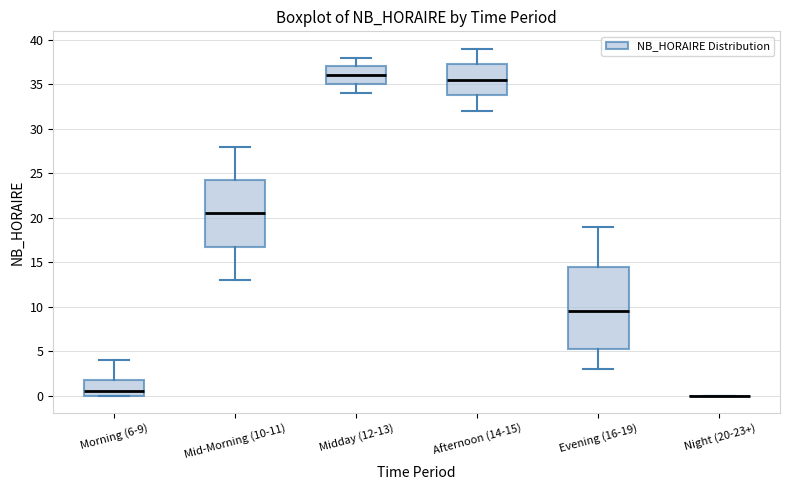

Reading left to right, read every box against the y-axis: the position of its median line, the range the box covers, and the ends of its whiskers. The values are not printed on the chart, so give them approximately, as read against the axis.

Morning (6-9): median 0.5, box 0.0 to 2.0, whiskers 0.0 to 4.0
Mid-Morning (10-11): median 20.5, box 17.0 to 24.5, whiskers 13.0 to 28.0
Midday (12-13): median 36.0, box 35.0 to 37.0, whiskers 34.0 to 38.0
Afternoon (14-15): median 35.5, box 34.0 to 37.5, whiskers 32.0 to 39.0
Evening (16-19): median 9.5, box 5.5 to 14.5, whiskers 3.0 to 19.0
Night (20-23+): box collapsed to a line at 0.0, whiskers 0.0 to 0.0